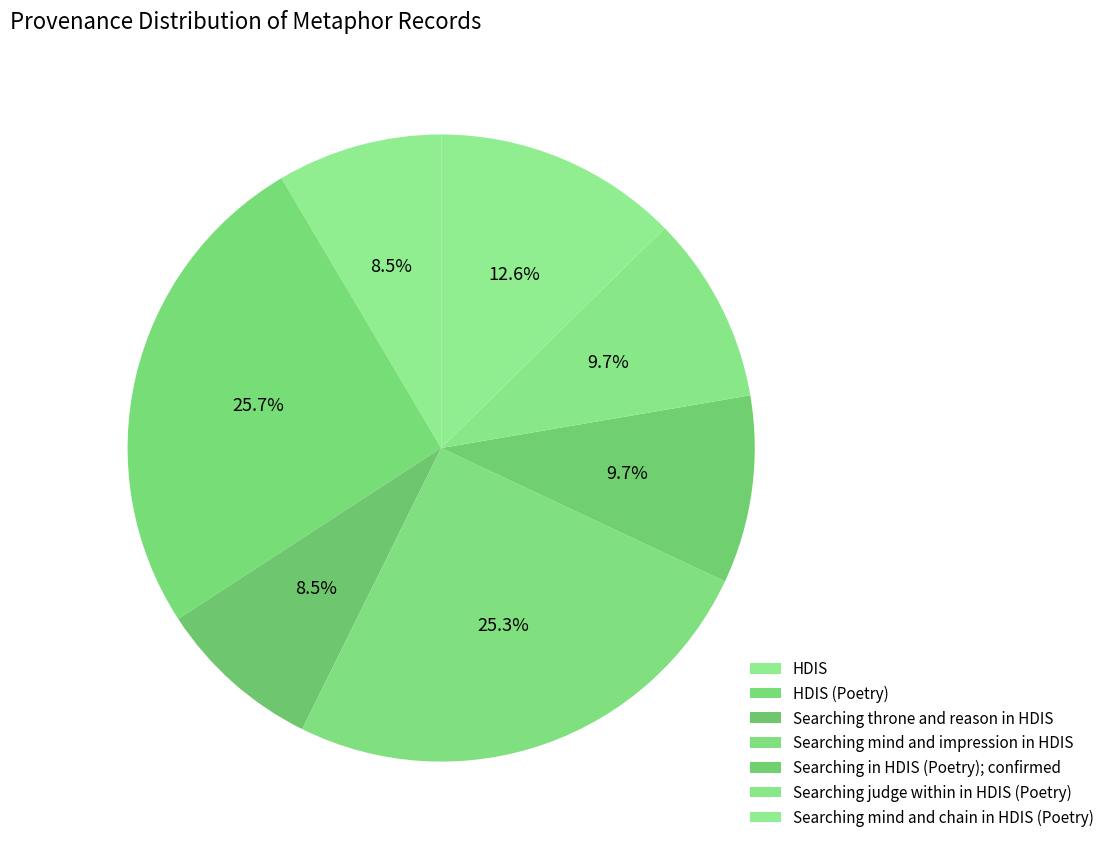

Does Searching mind and chain in HDIS (Poetry) account for over 50% of the chart?

No